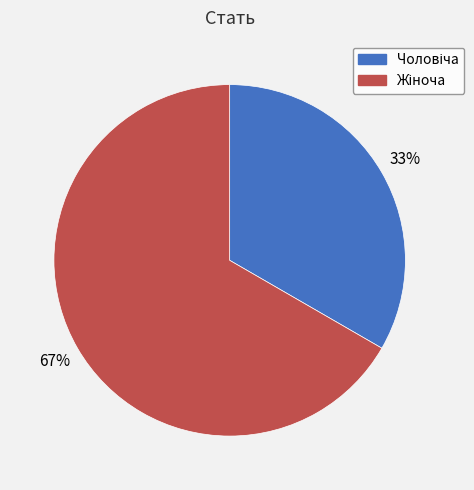

Is there any slice that represents more than half of the pie?

Yes